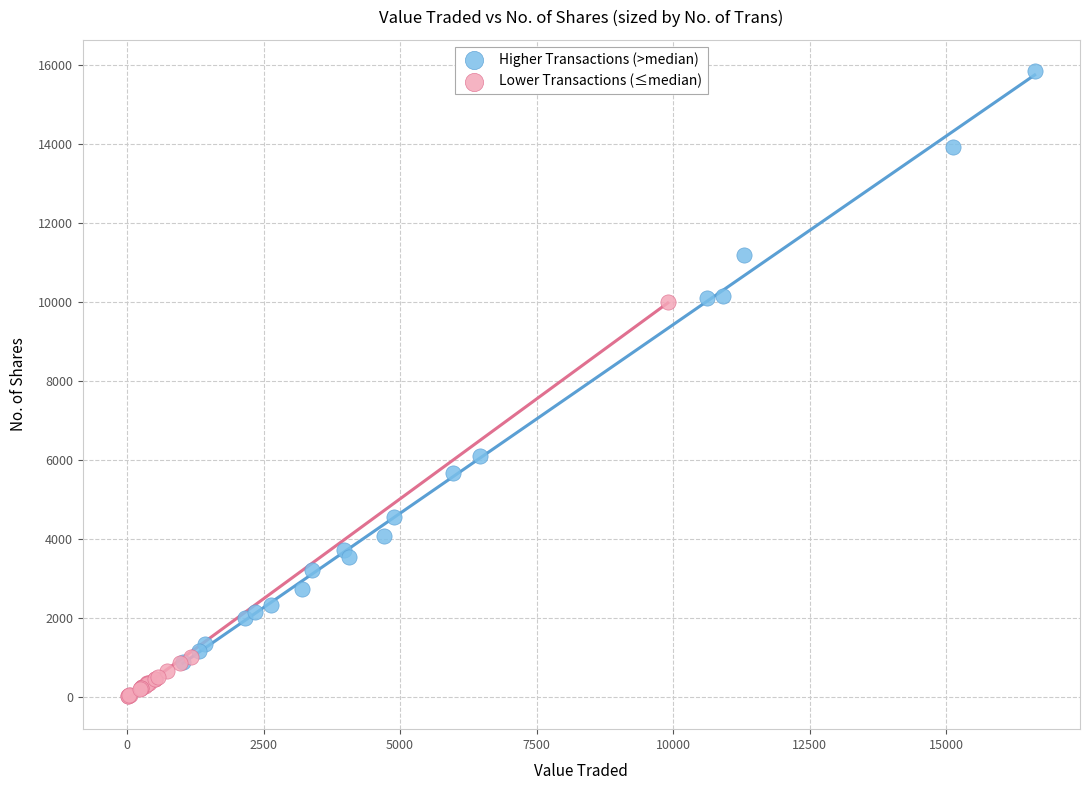

Which series reaches the minimum Y coordinate?

Lower Transactions (≤median)